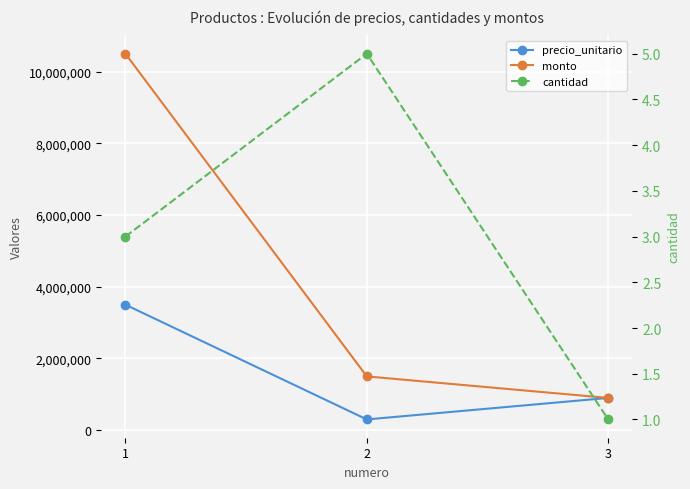

What is the highest value of the monto series?

10500000